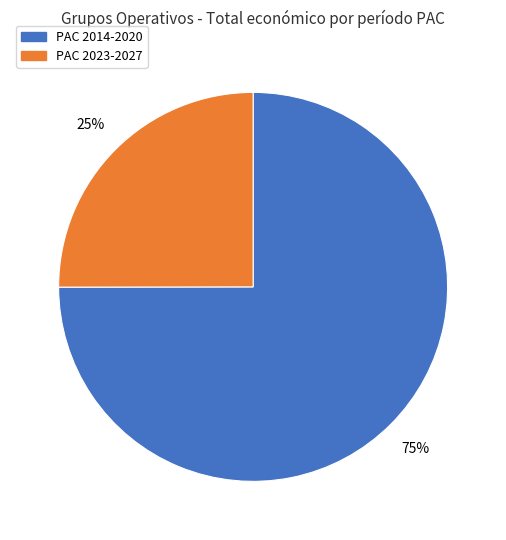

How many segments does this pie chart have?

2